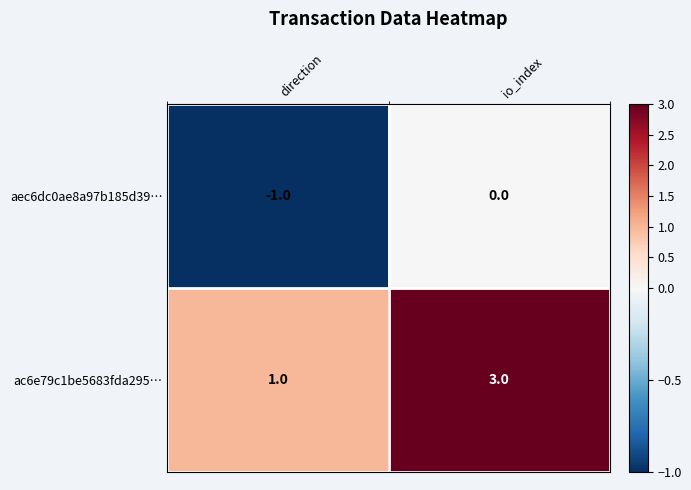

The ac6e79c1be5683fda295… series shows 3 at io_index. True or false?

True